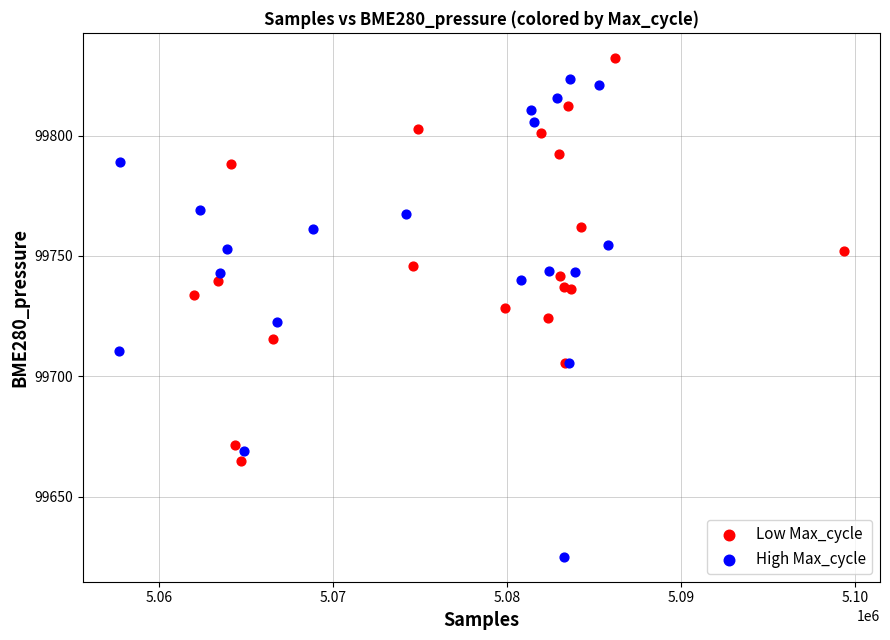

Which series has the widest spread of Y values?

High Max_cycle